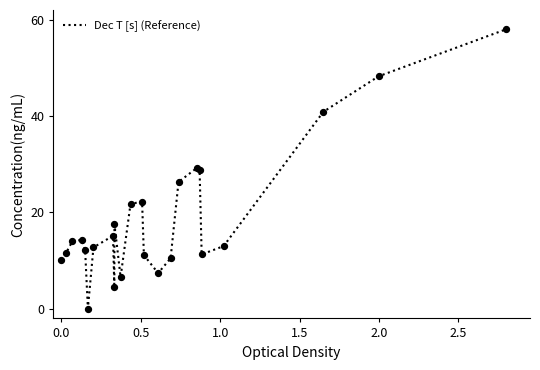

What is the difference between the maximum and minimum values?

58.0